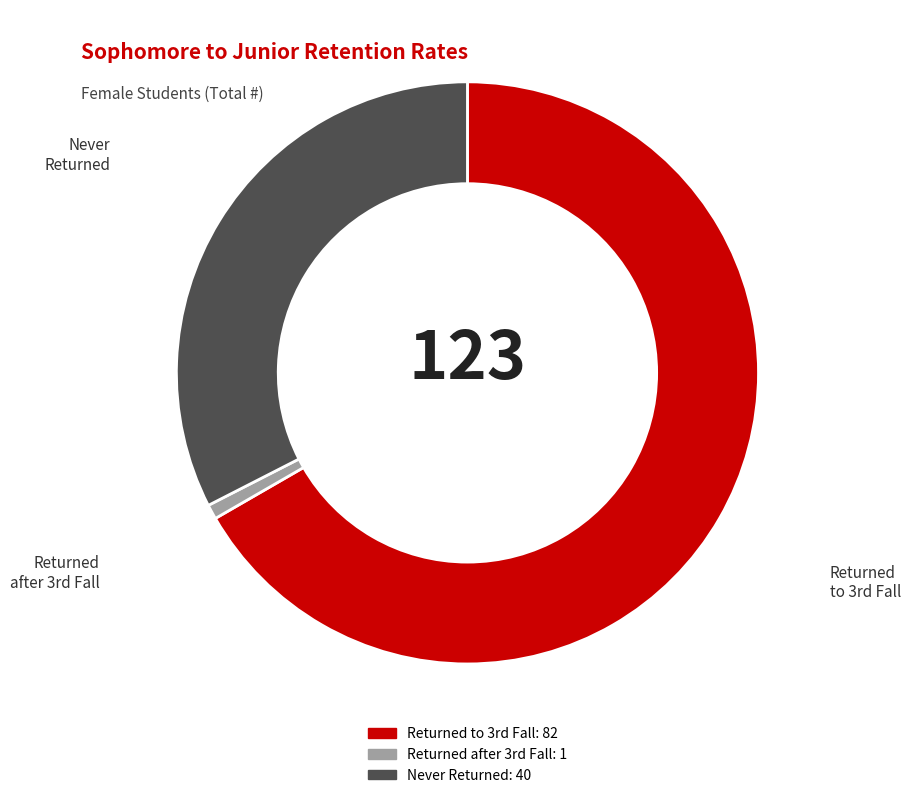

True or false: Never Returned accounts for 33% of the total.

True